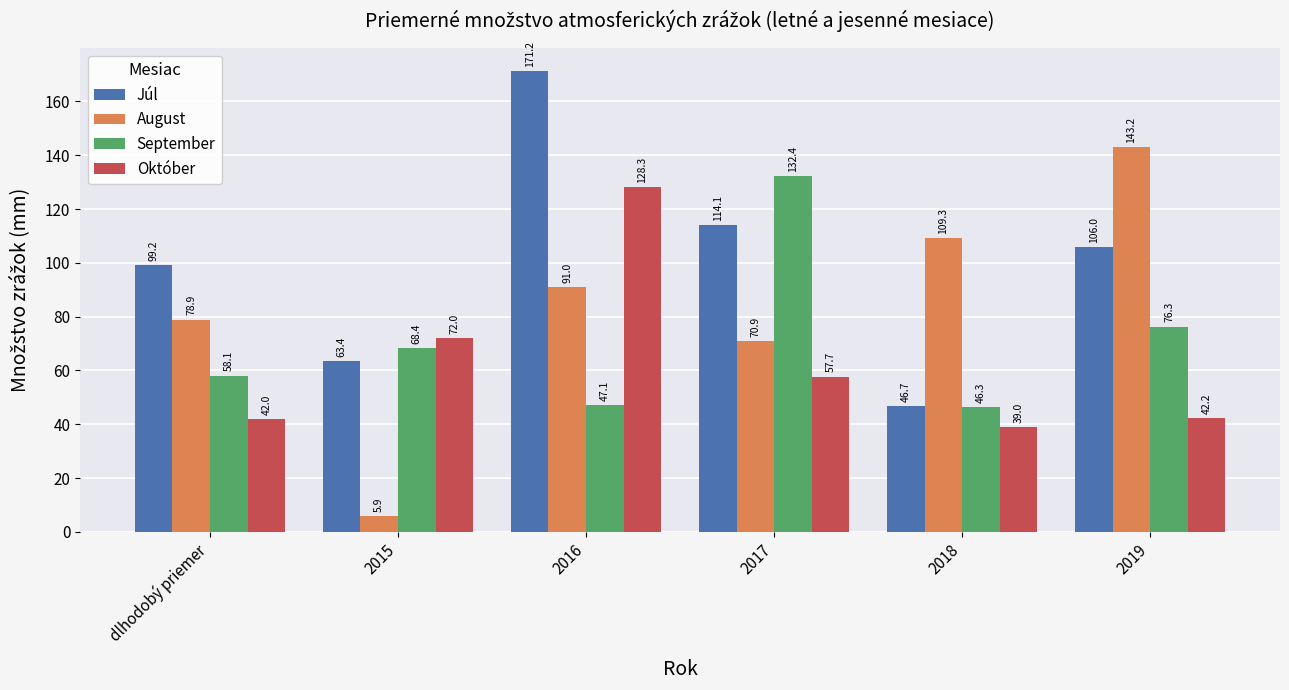

What is the difference between the Október values at 2017 and dlhodobý priemer?

15.7